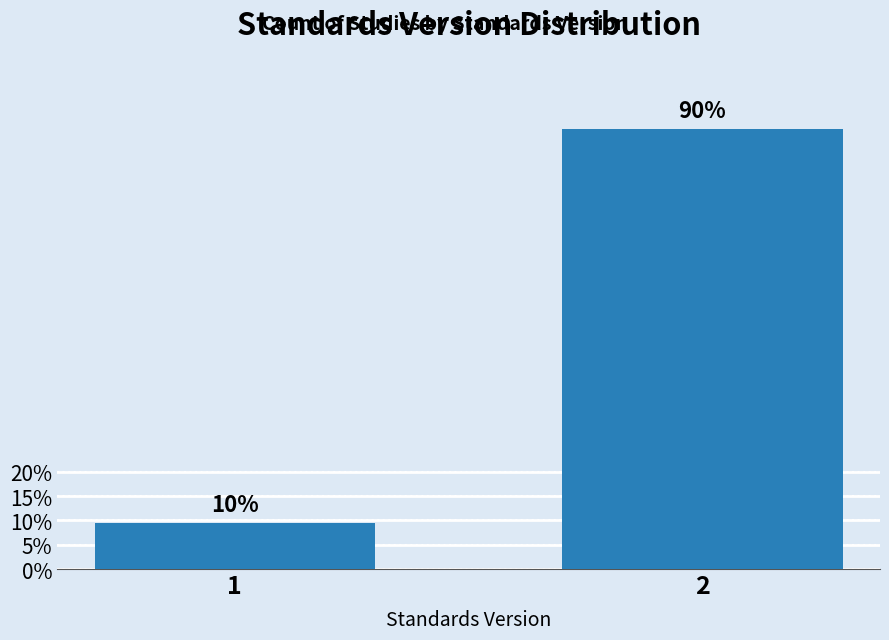

Are the bars horizontal?

No